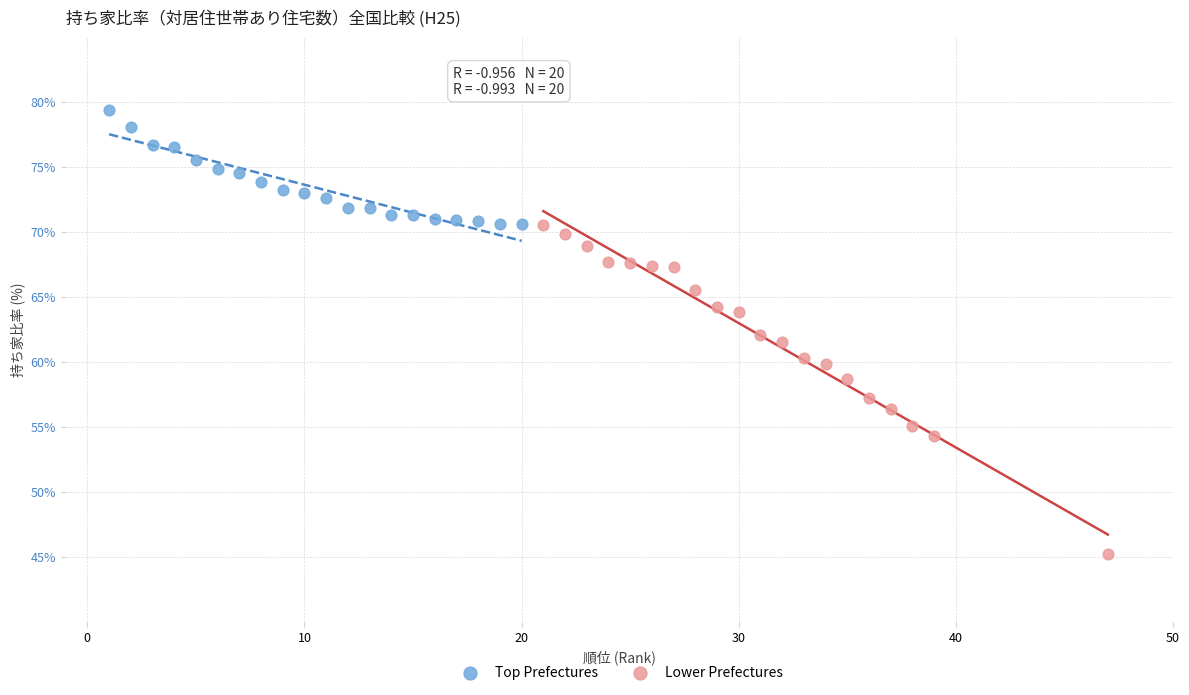

Which series has the largest Y range (max minus min)?

Lower Prefectures